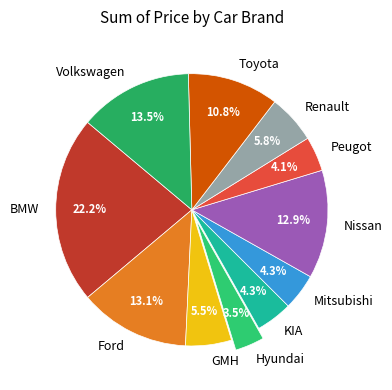

What percentage is NOT represented by Renault?

94.2%